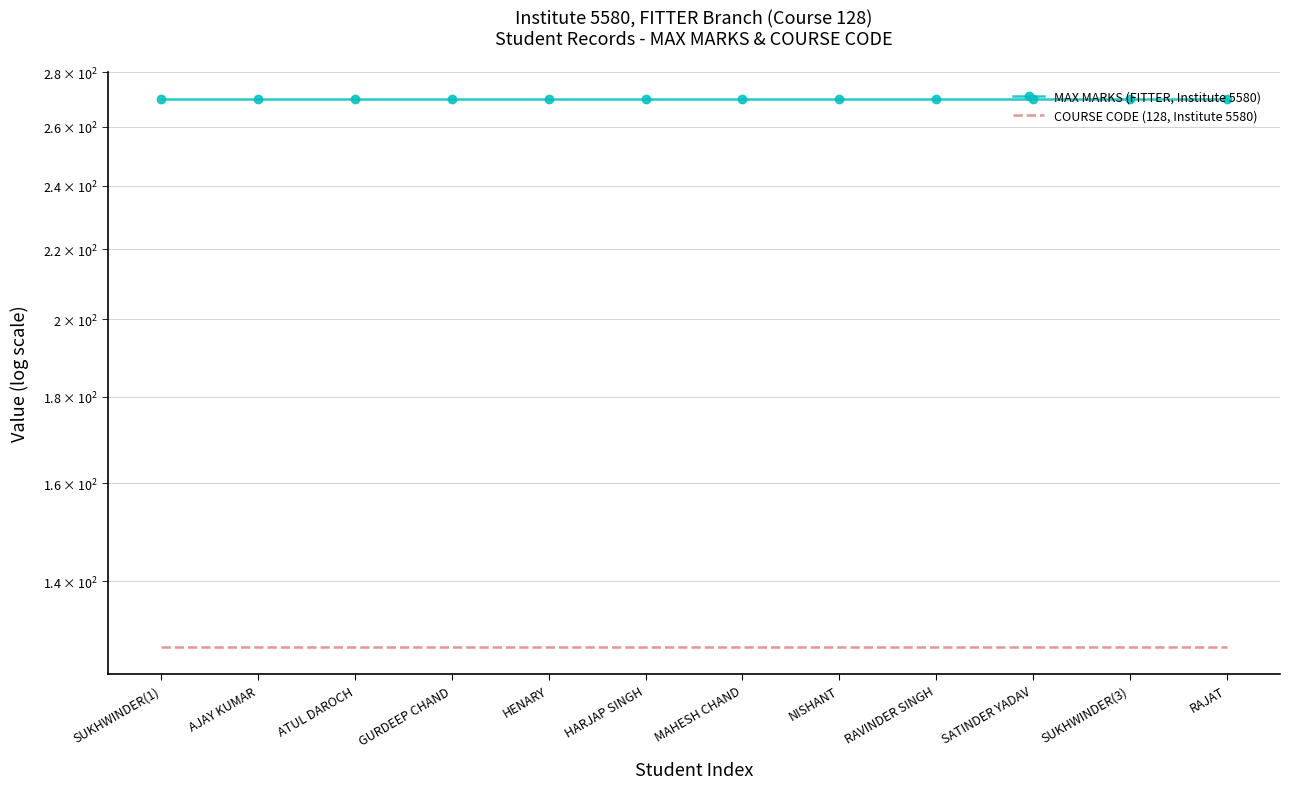

What is the value of the COURSE CODE (128, Institute 5580) point at the 9th from the left?

128